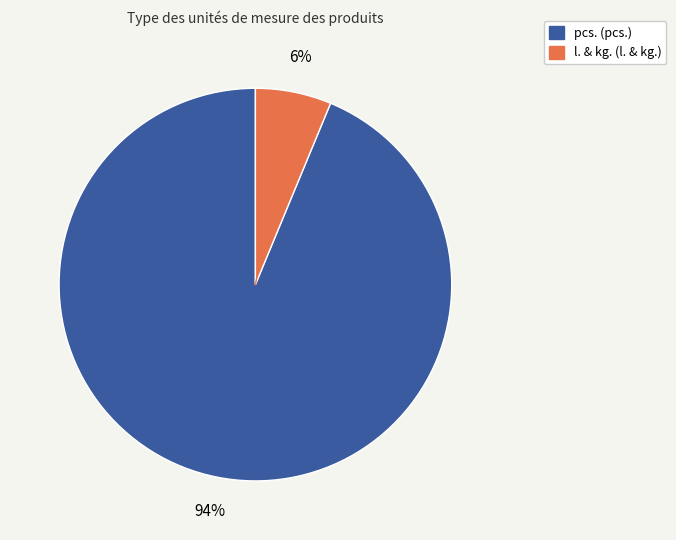

How many slices are in this pie chart?

2